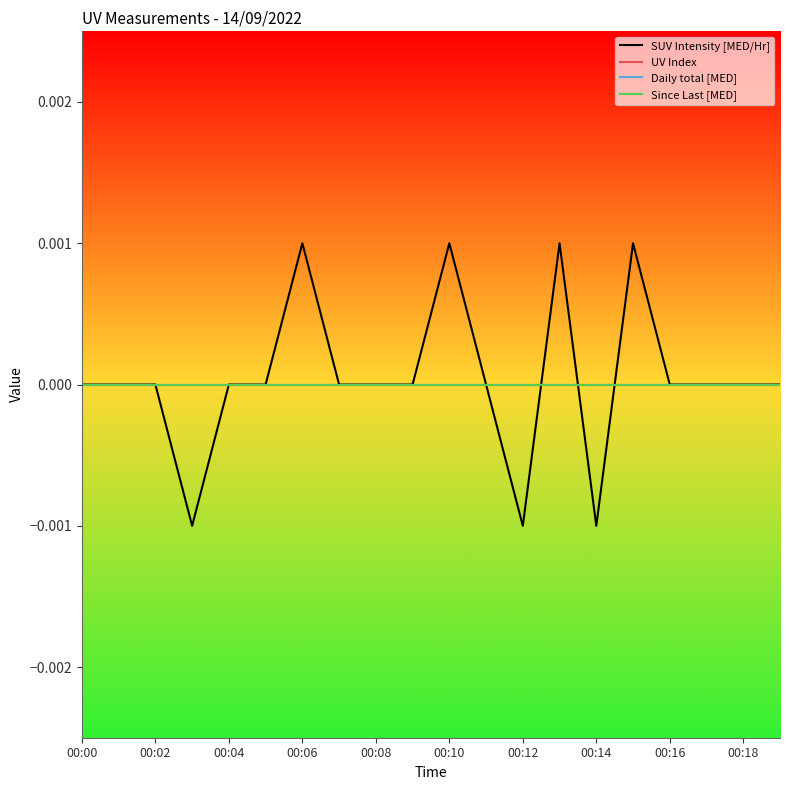

True or false: SUV Intensity [MED/Hr] and Daily total [MED] intersect in this chart.

True